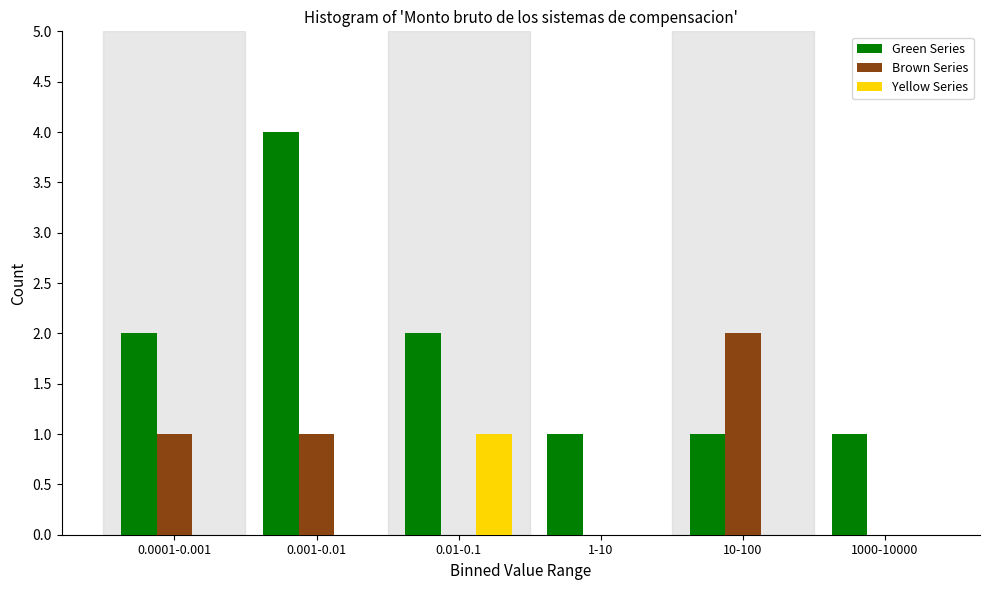

Reading left to right, transcribe all the data shown in this chart.

Green Series: 0.0001-0.001=2	0.001-0.01=4	0.01-0.1=2	1-10=1	10-100=1	1000-10000=1
Brown Series: 0.0001-0.001=1	0.001-0.01=1	0.01-0.1=0	1-10=0	10-100=2	1000-10000=0
Yellow Series: 0.0001-0.001=0	0.001-0.01=0	0.01-0.1=1	1-10=0	10-100=0	1000-10000=0